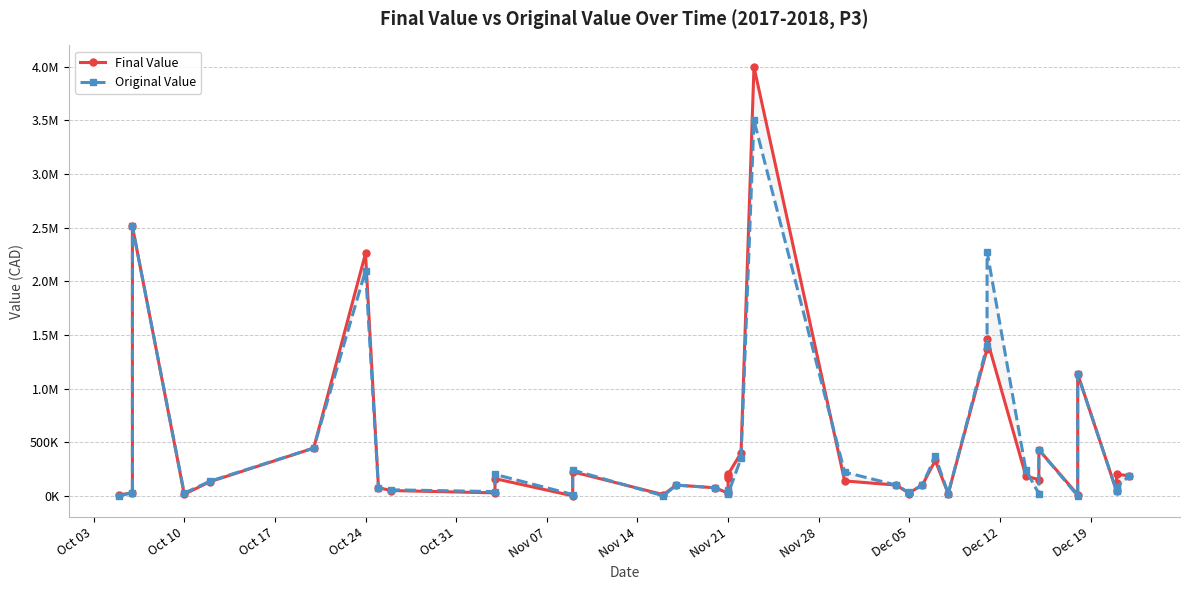

How many intersections are there between Final Value and Original Value?

4